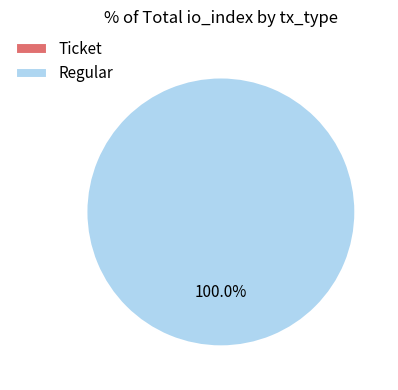

How many slices are in this pie chart?

2